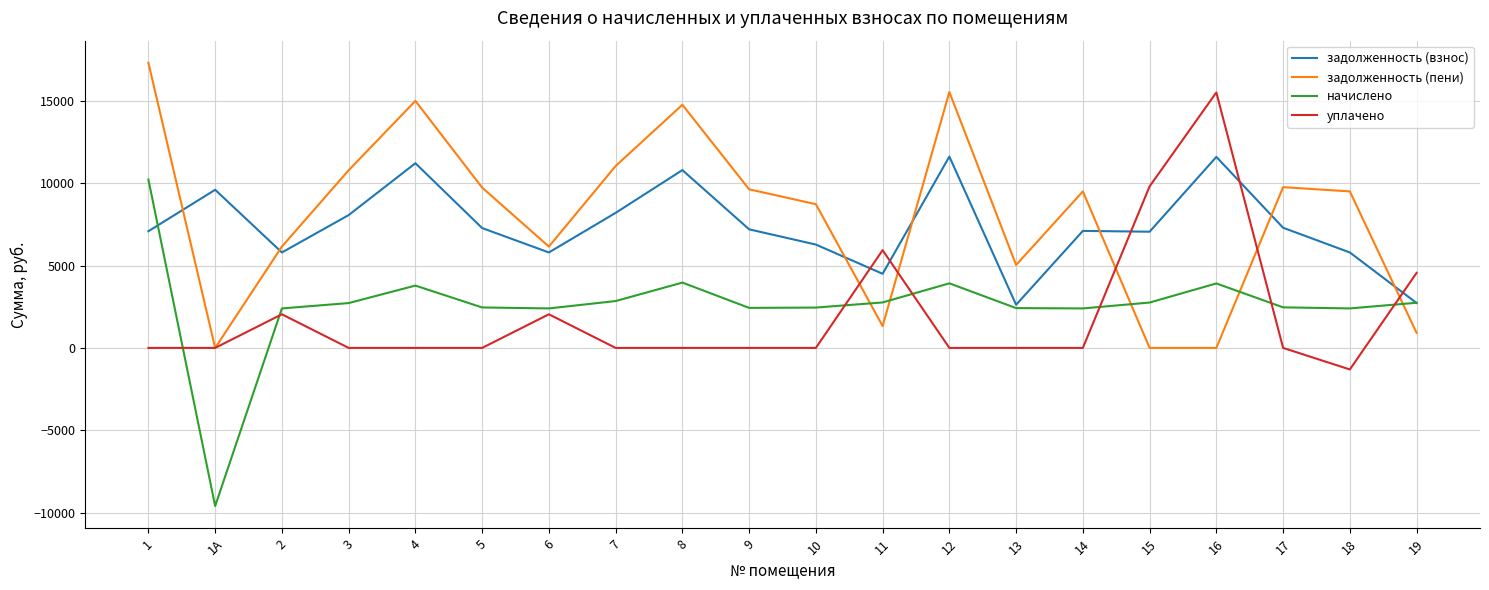

The задолженность (пени) series shows 17308.3 at 1. True or false?

True